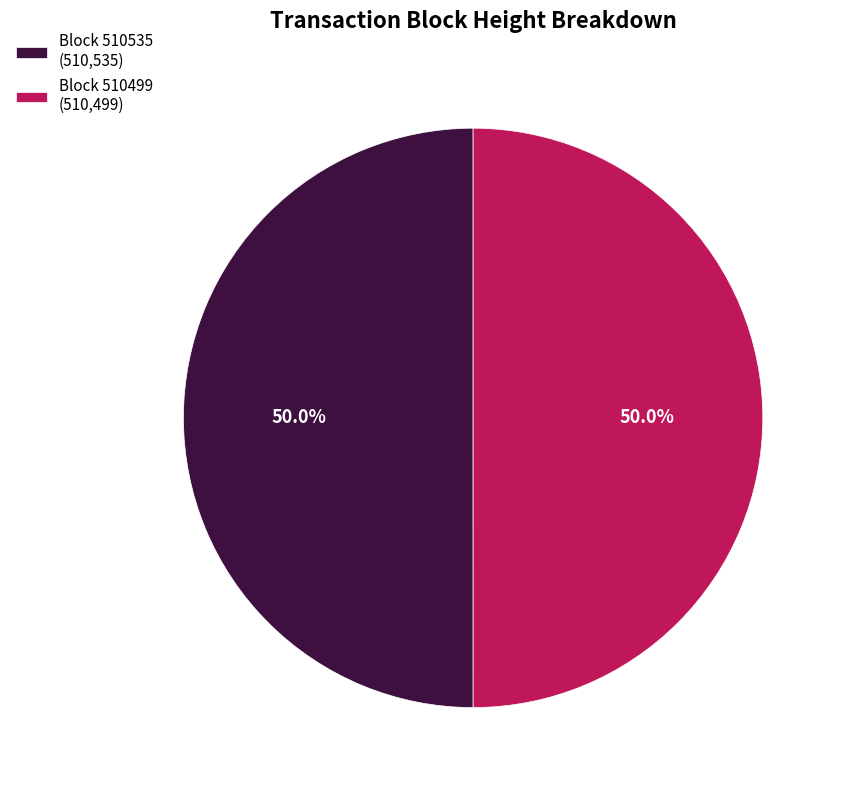

Count the number of slices in the pie.

2